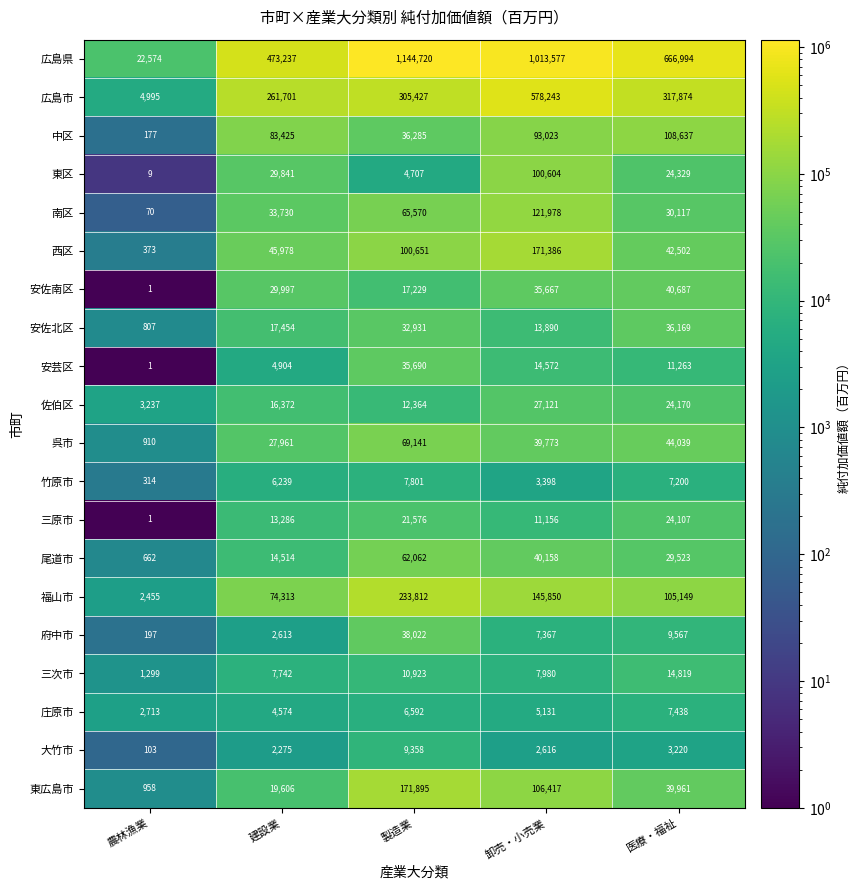

How many categories are shown in the chart?

5